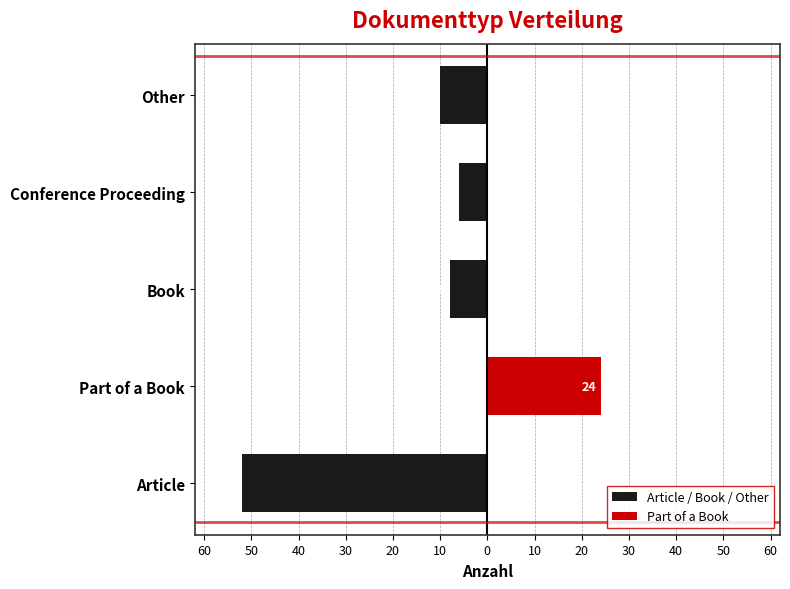

What is the greatest value displayed?

24